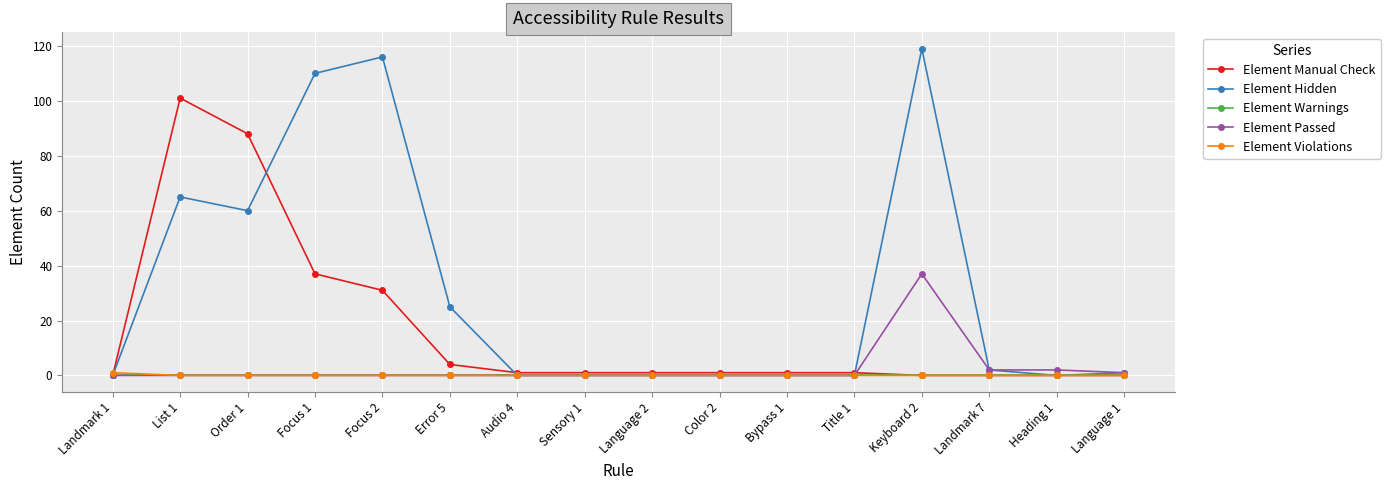

How many lines are shown in the chart?

5